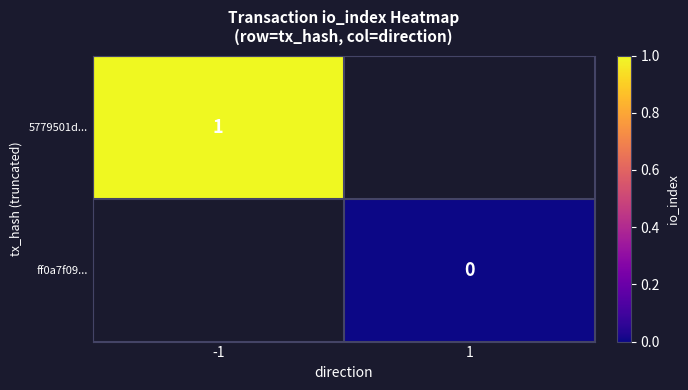

Is the value of 5779501d... at -1 greater than the value of ff0a7f09... at 1?

Yes